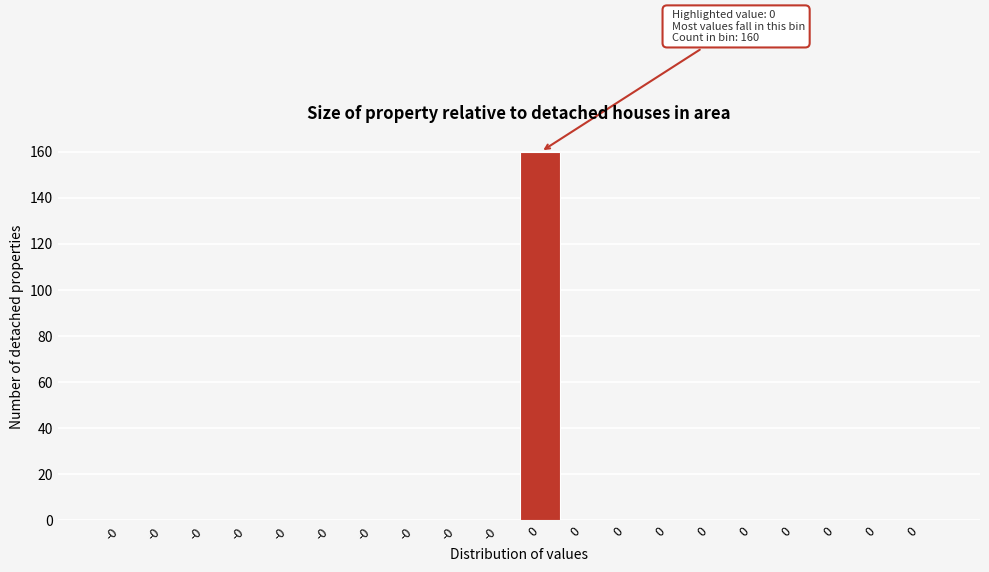

Count the number of categories in the chart.

20